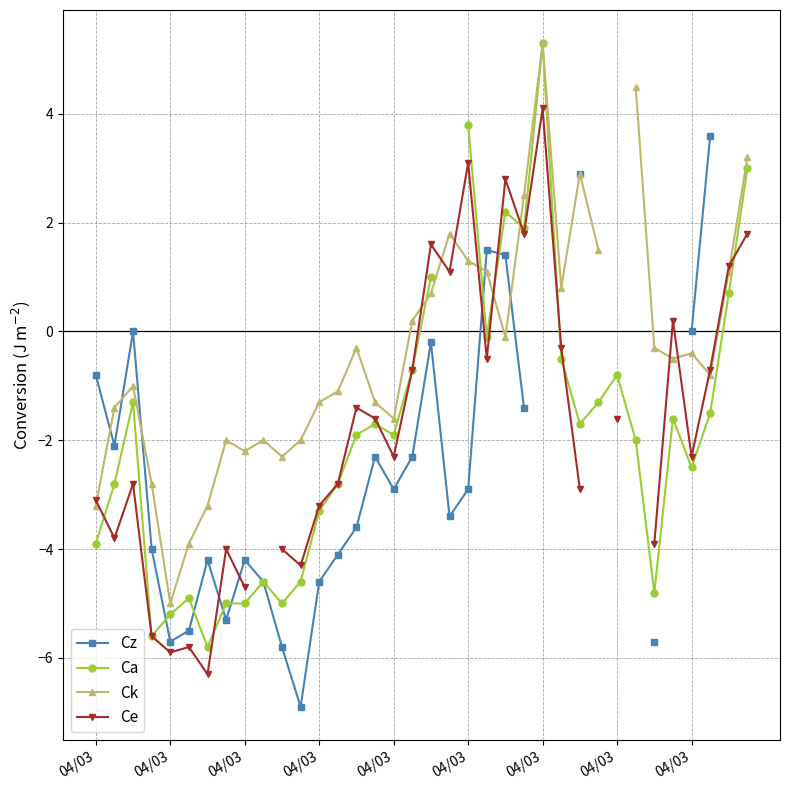

Which series ends up on top after the final intersection of Ca and Ck?

Ck